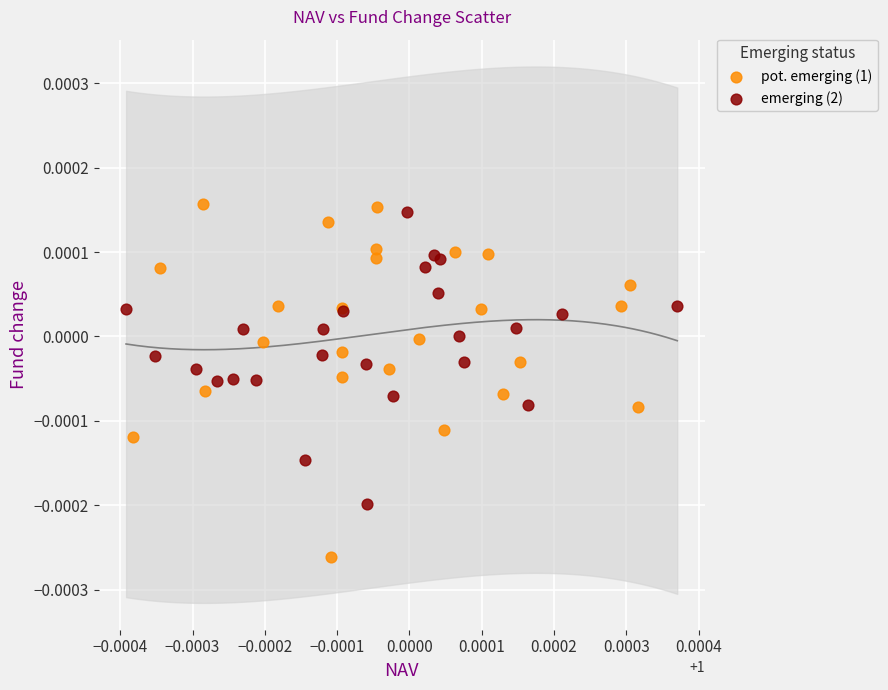

Which series has the widest spread of Y values?

pot. emerging (1)